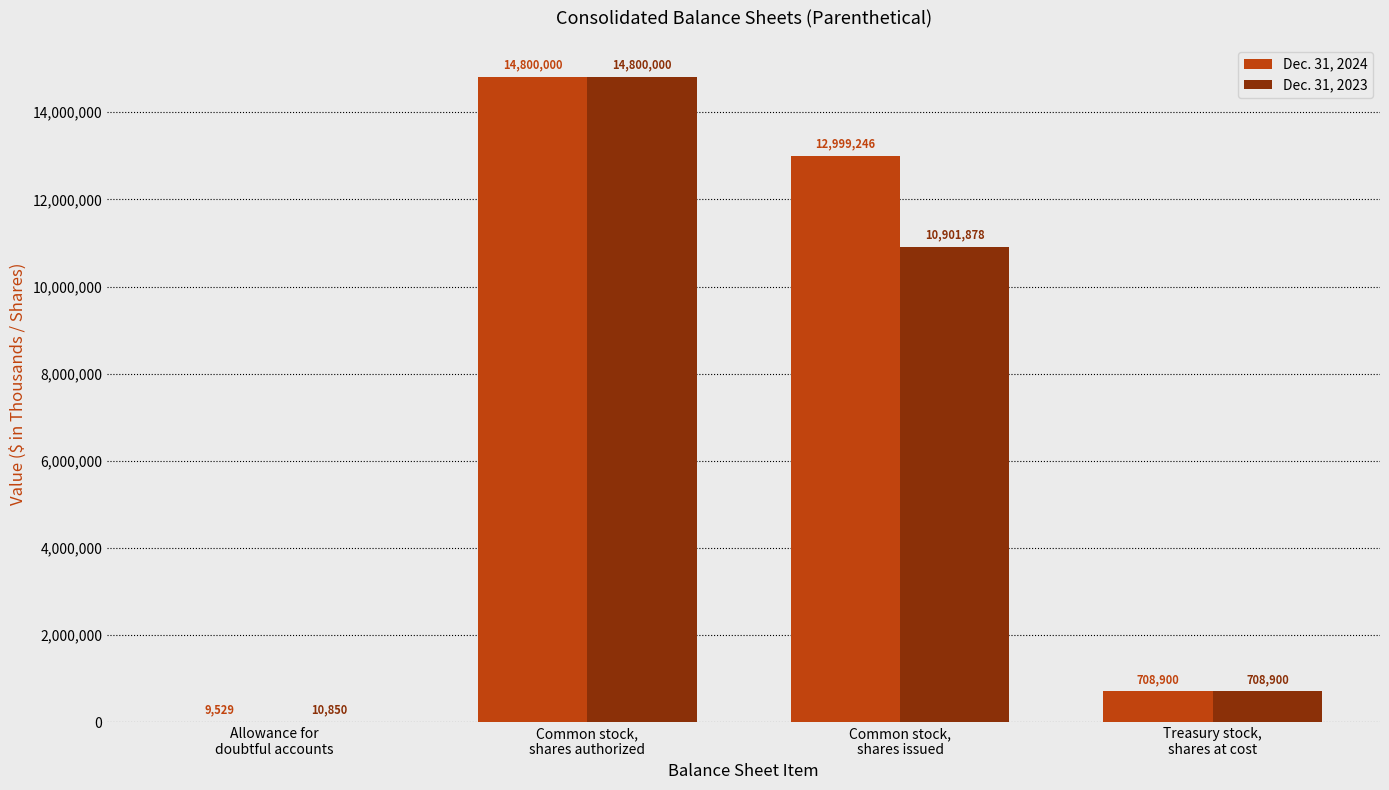

Reading left to right, transcribe all the data shown in this chart.

Dec. 31, 2024: 9529	14800000	12999246	708900
Dec. 31, 2023: 10850	14800000	10901878	708900